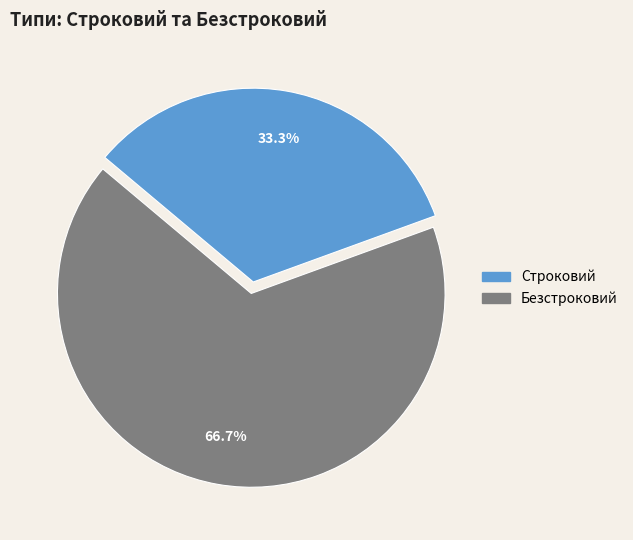

Count the number of slices in the pie.

2